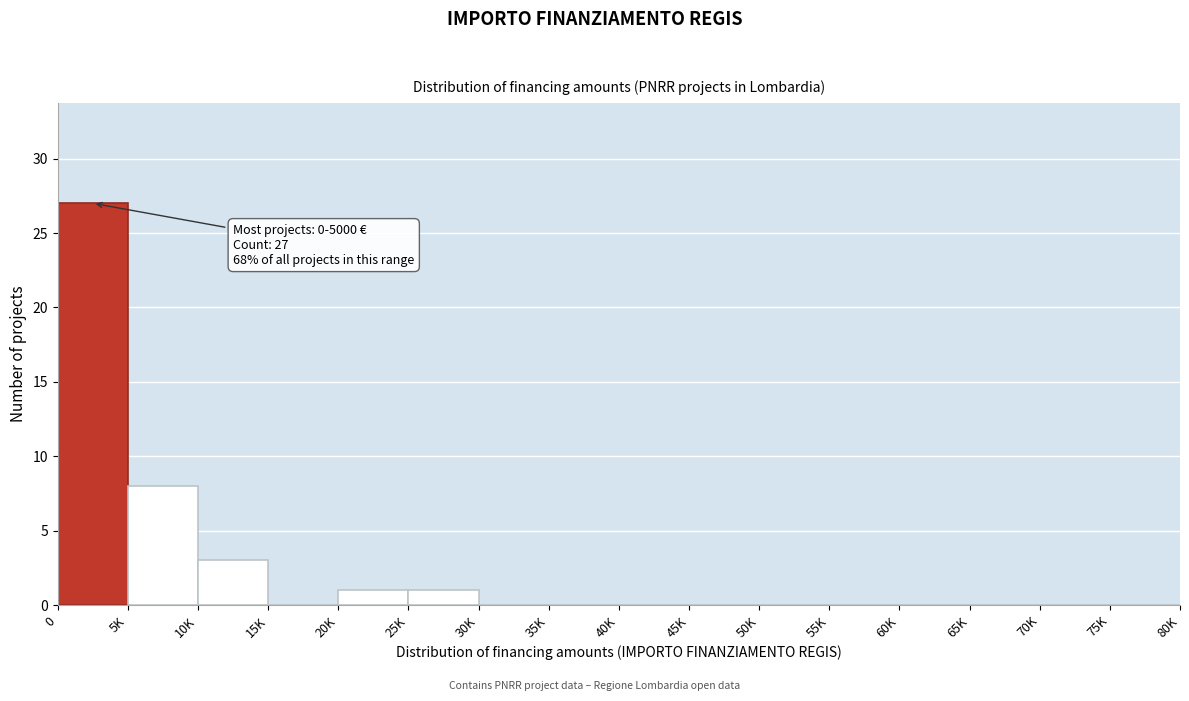

Reading left to right, what are all the values shown in this chart?

0=27	5K=8	10K=3	15K=0	20K=1	25K=1	30K=0	35K=0	40K=0	45K=0	50K=0	55K=0	60K=0	65K=0	70K=0	75K=0